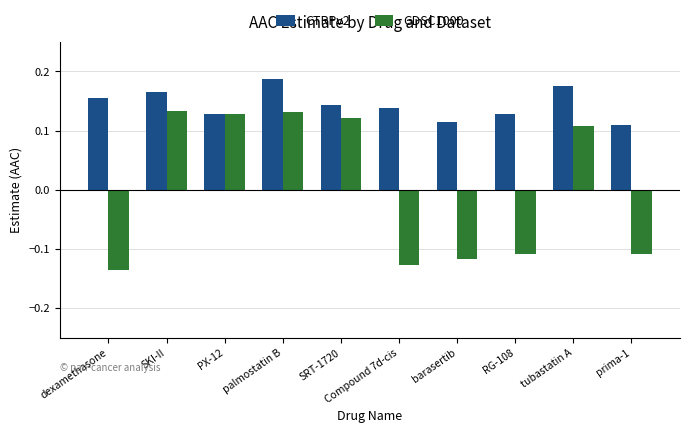

The value of CTRPv2 at Compound 7d-cis is 0.2. True or false?

False